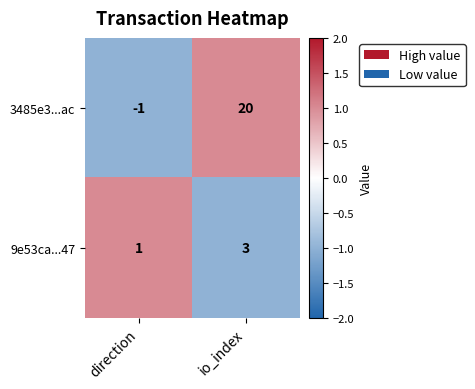

Rank the series at io_index from highest to lowest value.

3485e3...ac, 9e53ca...47